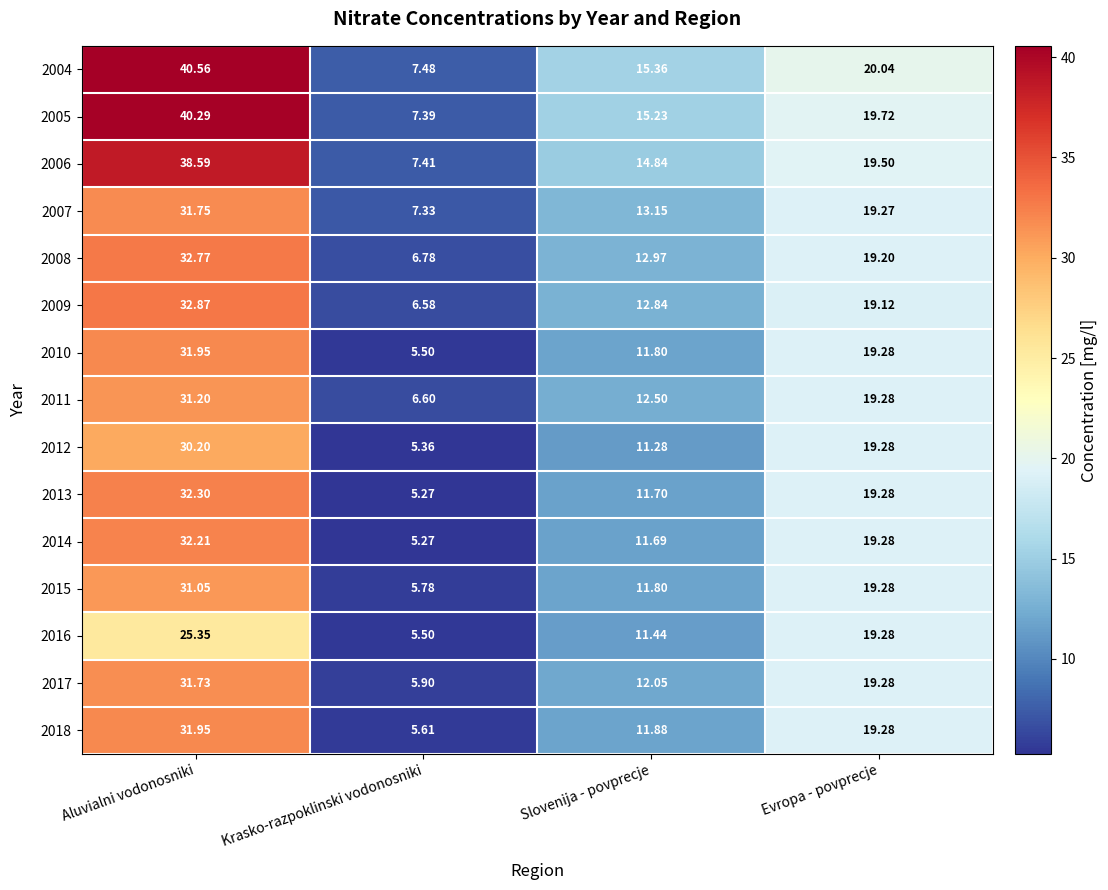

At which category is the sum across all series the highest?

Aluvialni vodonosniki